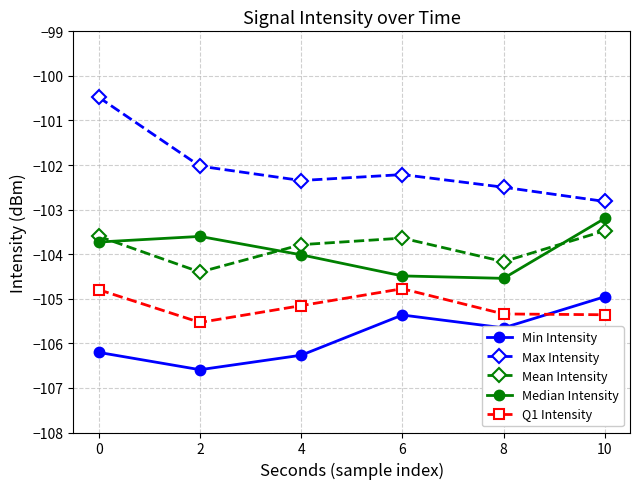

True or false: Max Intensity has a value of -175.3 at 4.

False